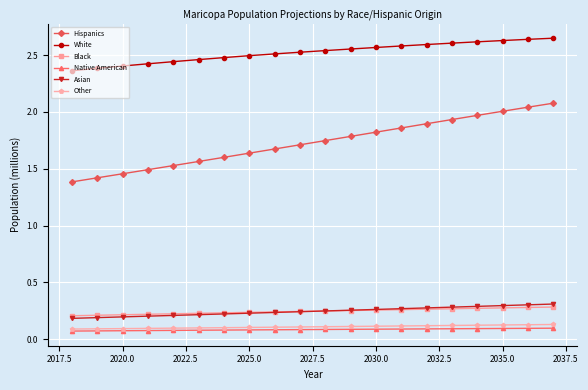

At how many categories does at least one series exceed 2?

20